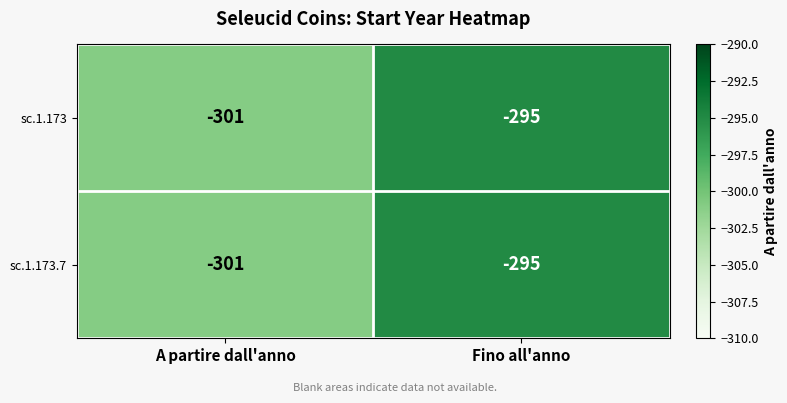

Read the sc.1.173 value at A partire dall'anno.

-301